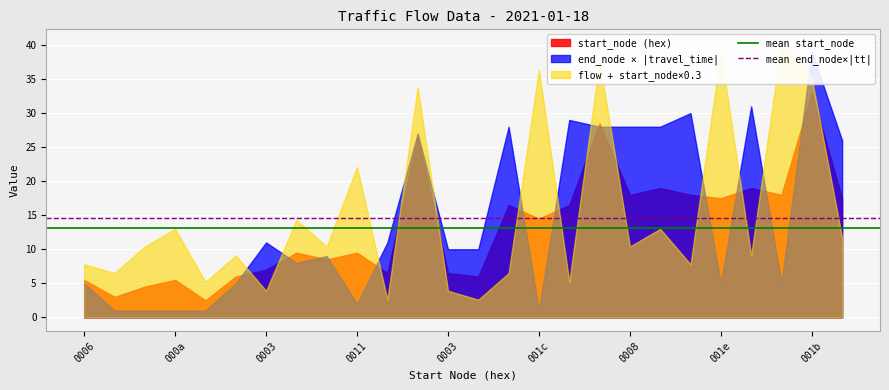

How many lines are shown in the chart?

2